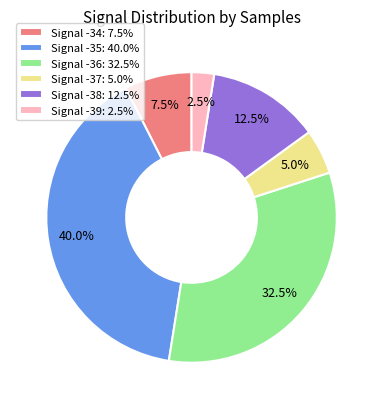

Approximately how many times larger is the value at Signal -38: 12.5% compared to Signal -36: 32.5%?

0.4